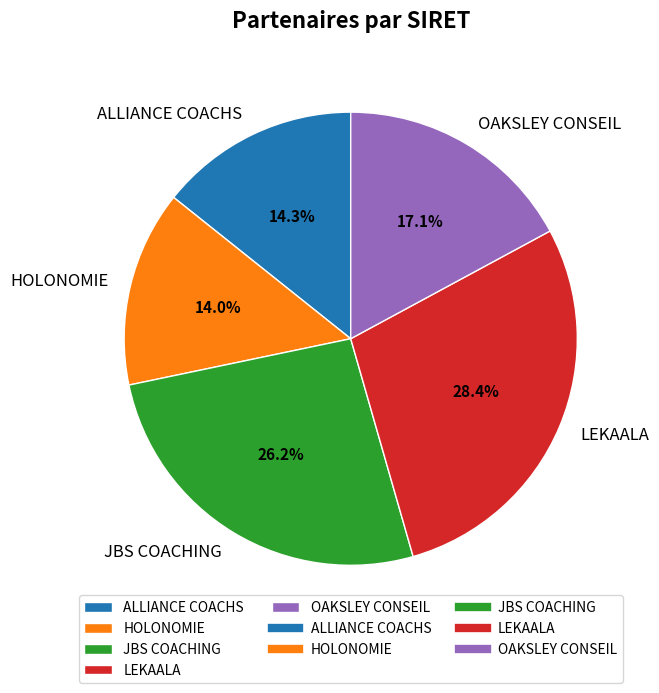

Does JBS COACHING account for over 50% of the chart?

No